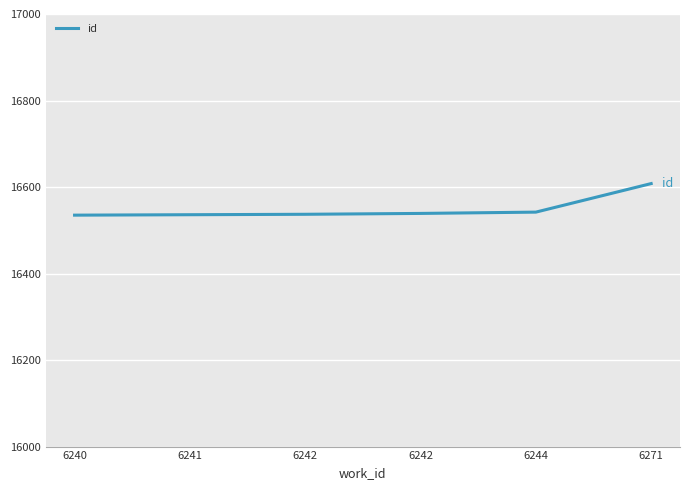

Count the number of categories in the chart.

6